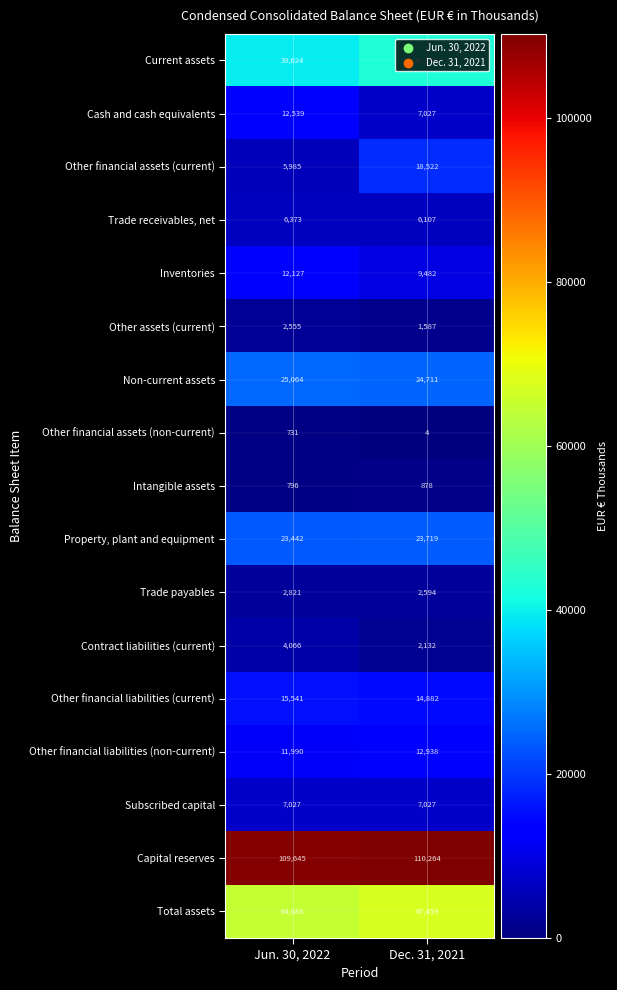

Which series has the largest total across all categories?

Capital reserves